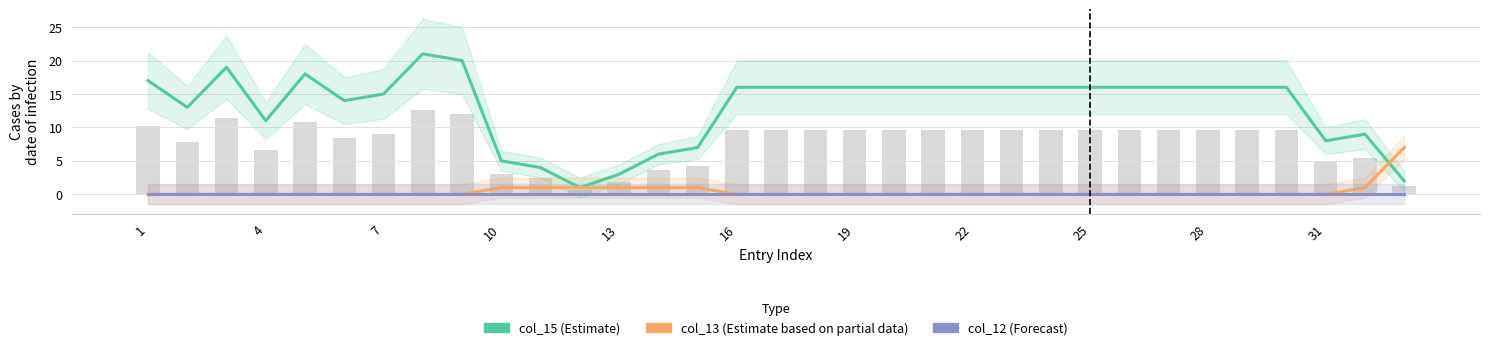

Is the value of col_15 at 28 greater than the value of col_12 at 16?

Yes